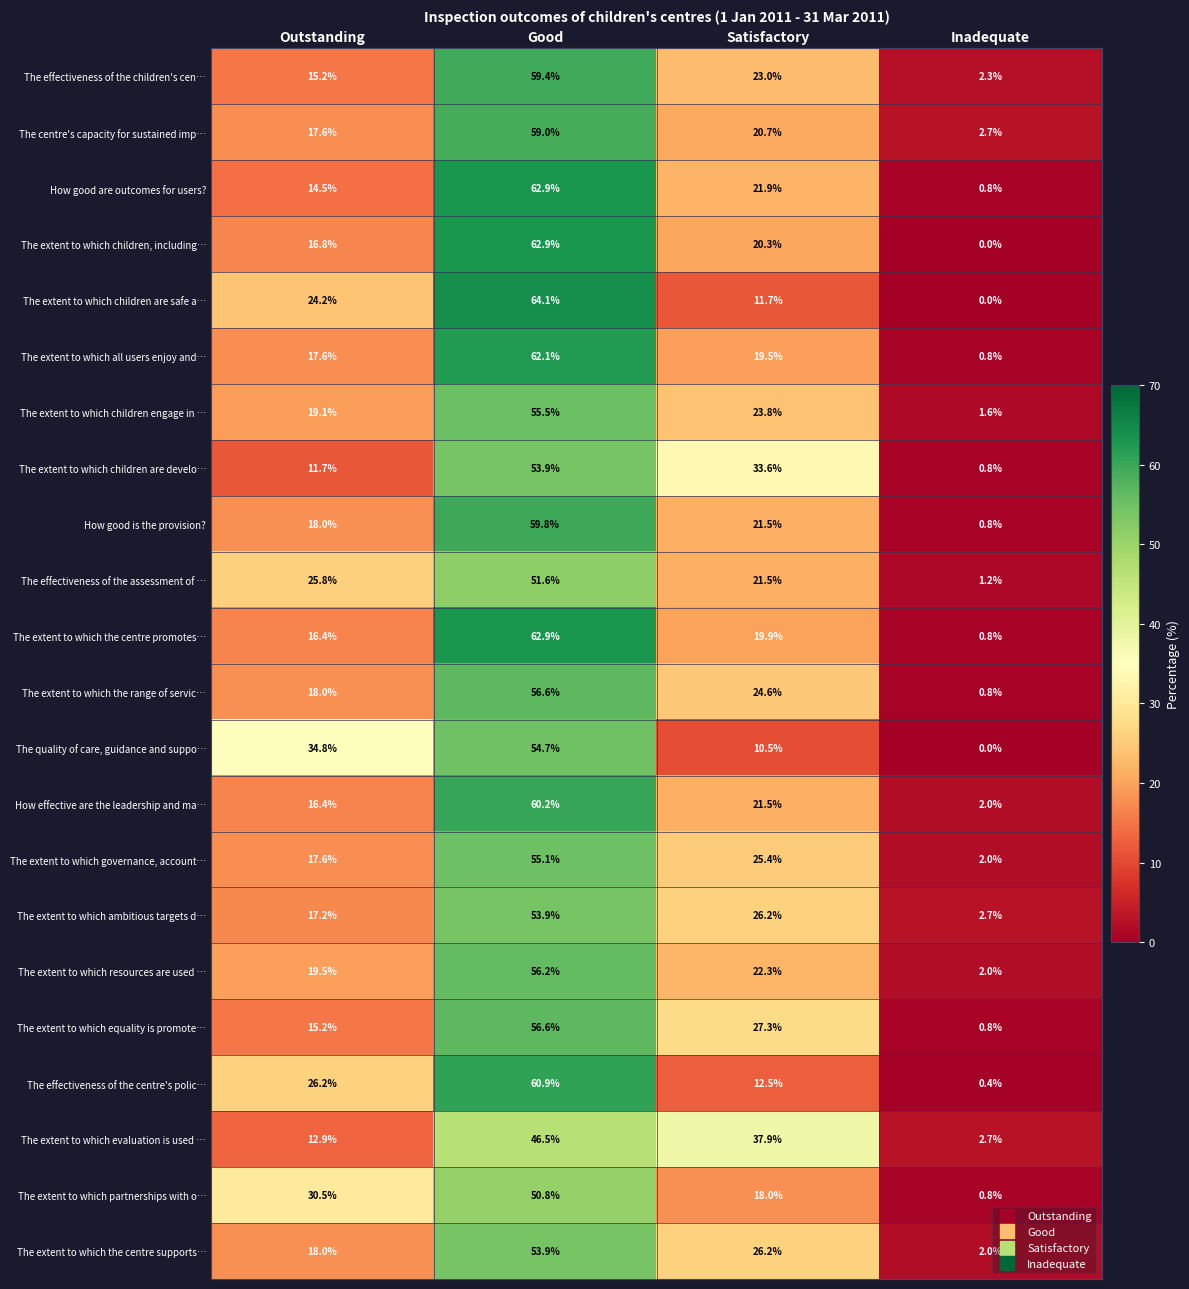

List the labels in order of The extent to which partnerships with o… value, largest first.

Good, Outstanding, Satisfactory, Inadequate